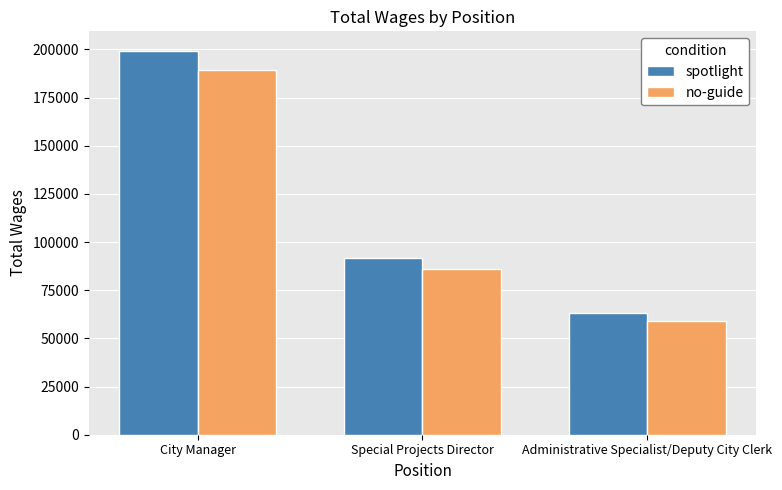

Reading left to right, extract all data points from this chart.

spotlight: 199449	91899	63143
no-guide: 189449	85899	59143